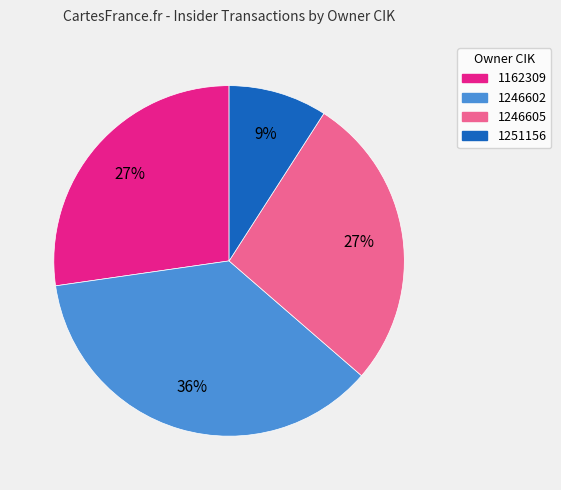

Is the sum of 1251156 and 1246605 greater than half?

No